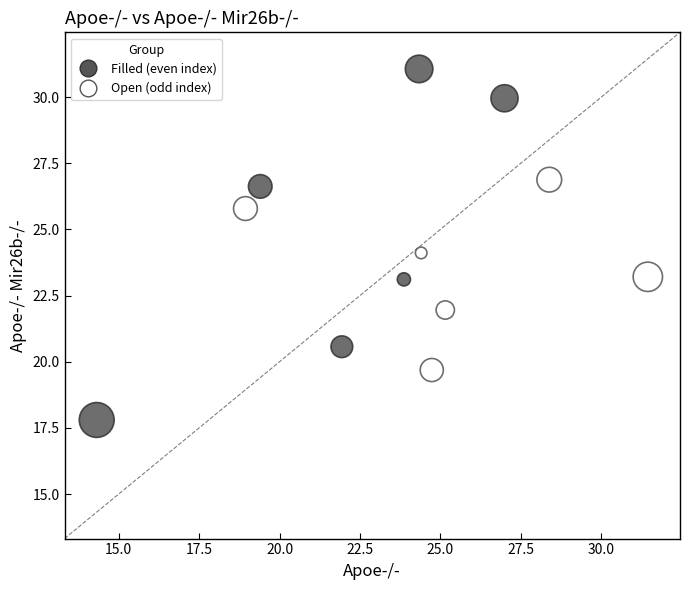

What is the range of X values (max minus min)?

17.1